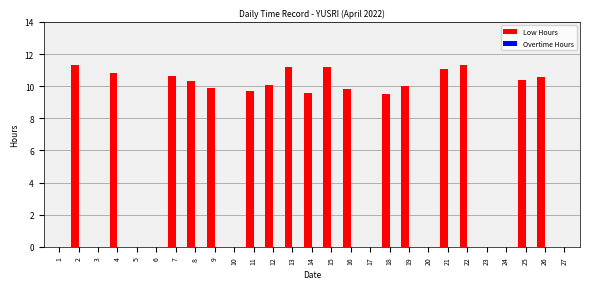

The value at 8 is 10.3. True or false?

True